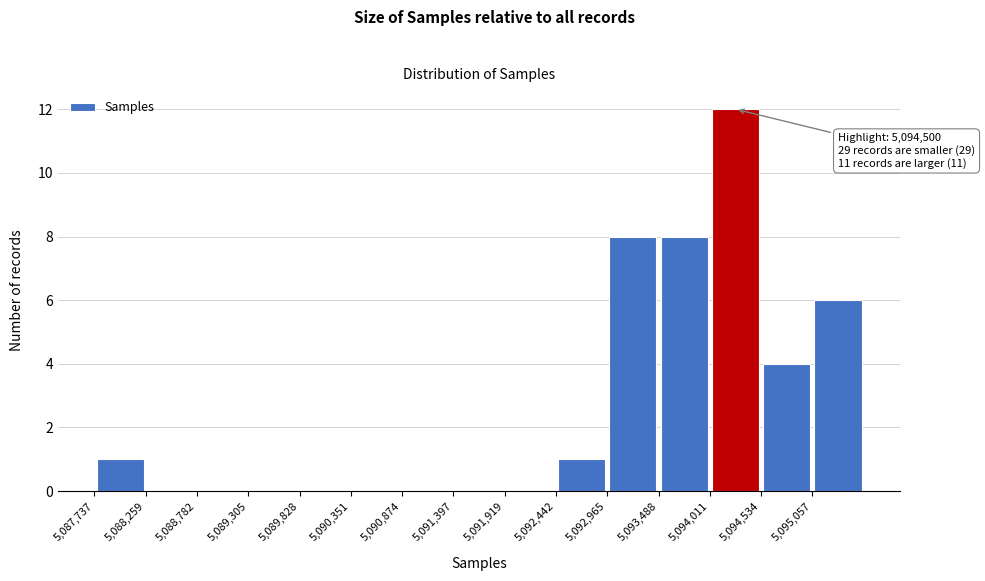

Over which range of the x-axis is the bar tallest?

5094000 to 5094500